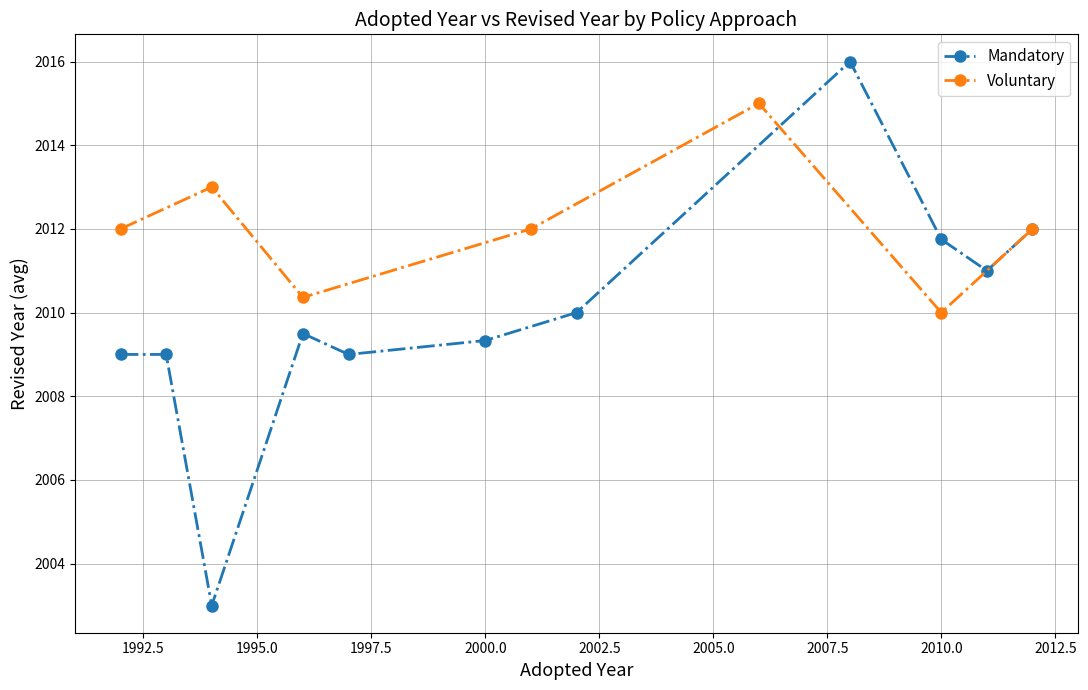

What is the difference between the maximum and minimum values in the Mandatory series?

13.0